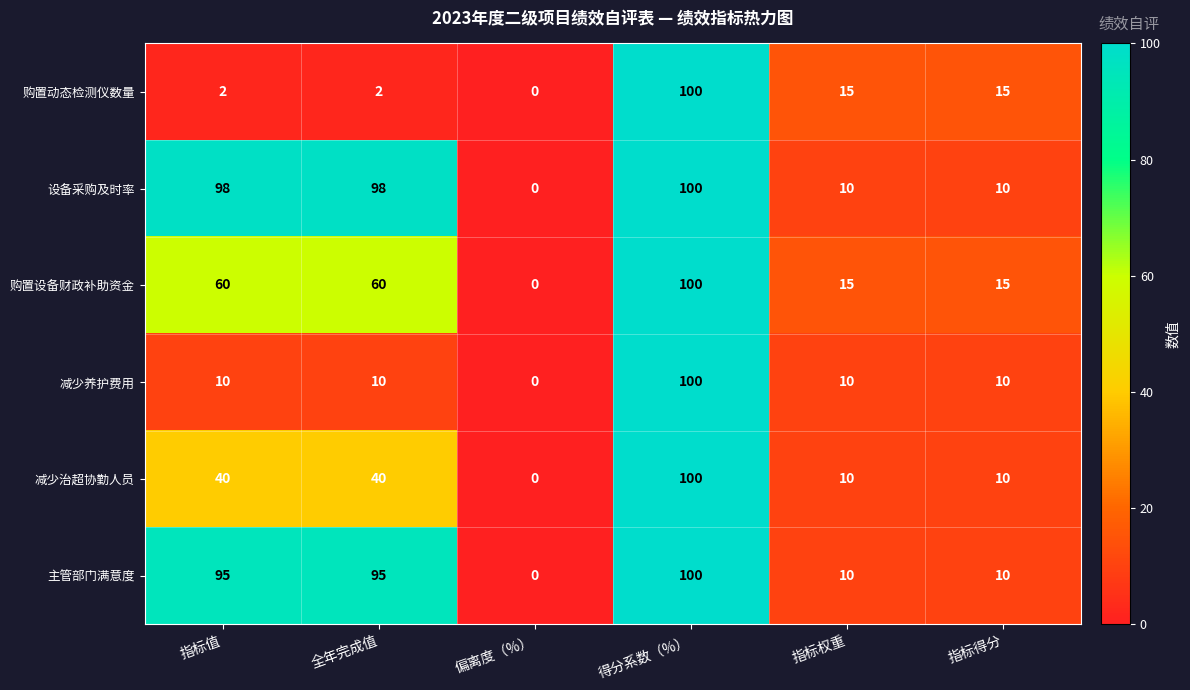

Which series changed the most between 指标值 and 指标权重?

设备采购及时率